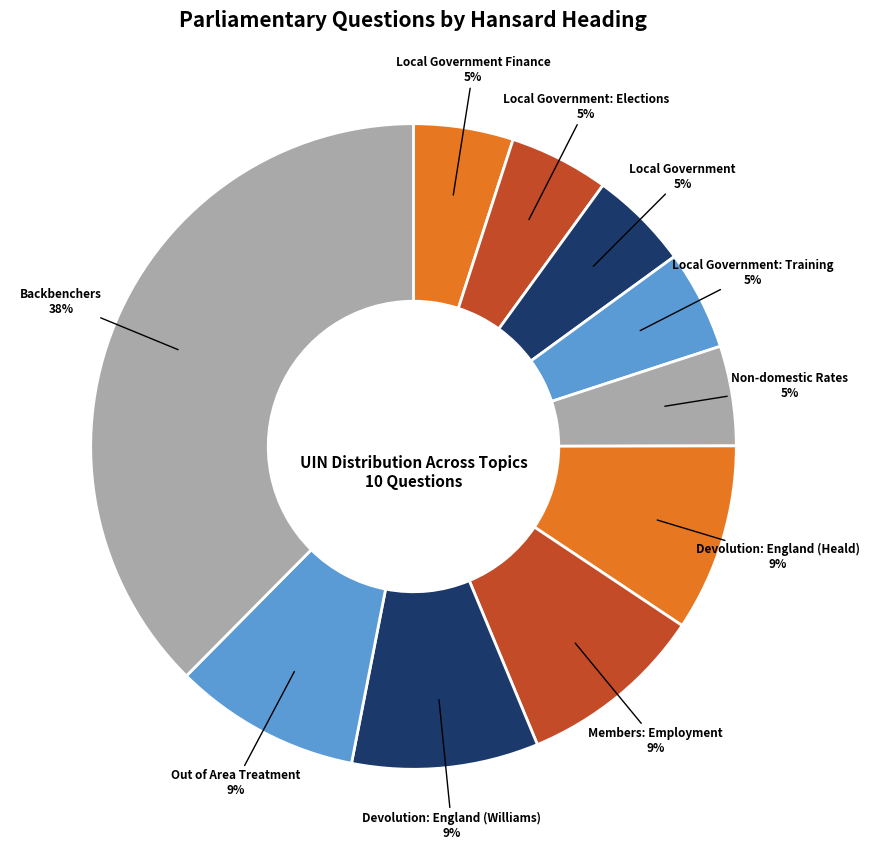

How many segments does this pie chart have?

10